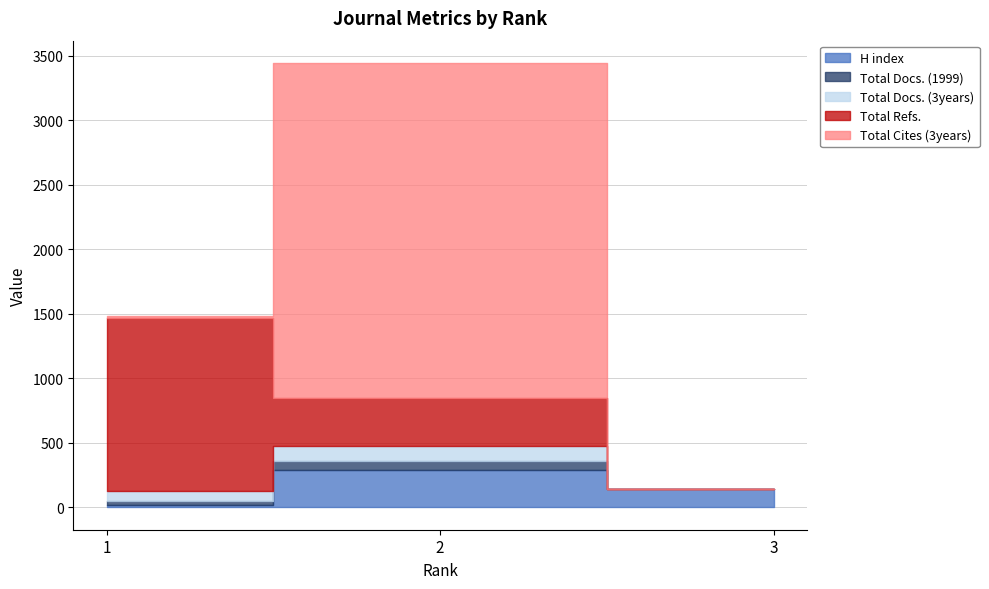

What is the sum of the Total Refs. values at 2 and 3?

377